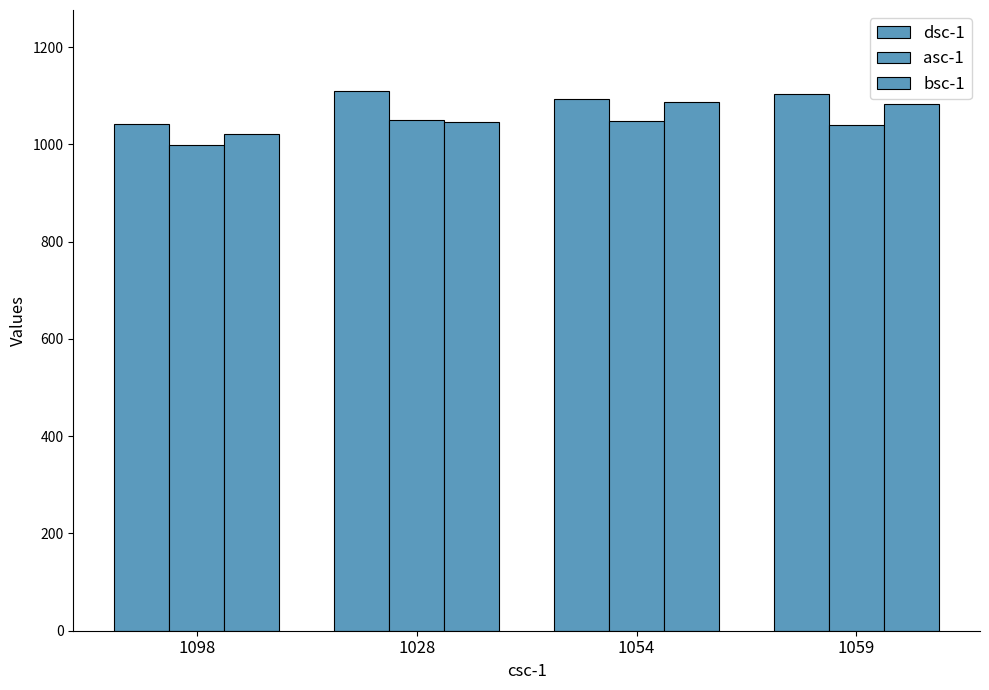

What is the value of the bsc-1 bar at the 3rd from the left?

1087